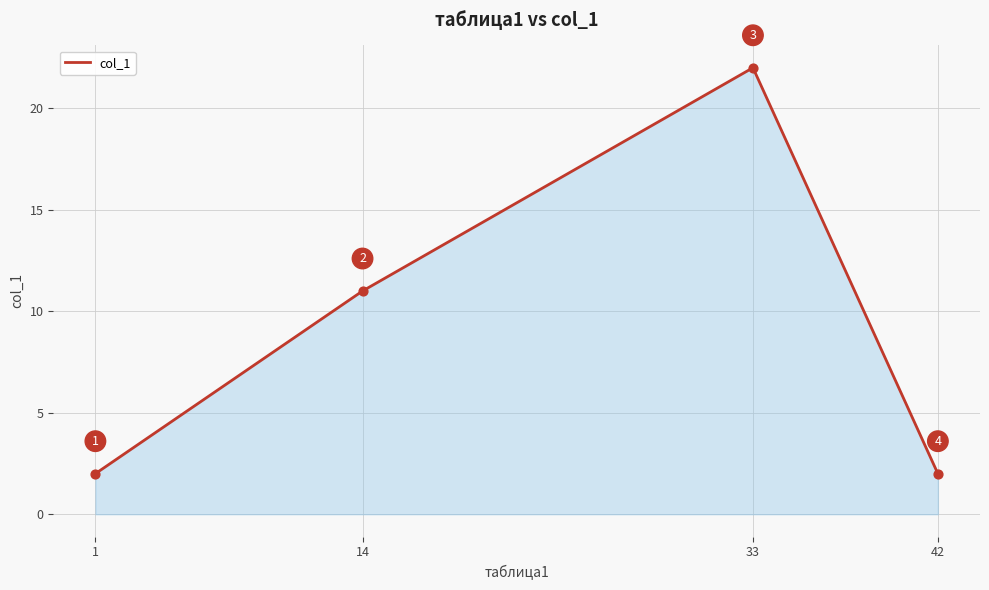

What is the change in value from 14 to 33?

+11